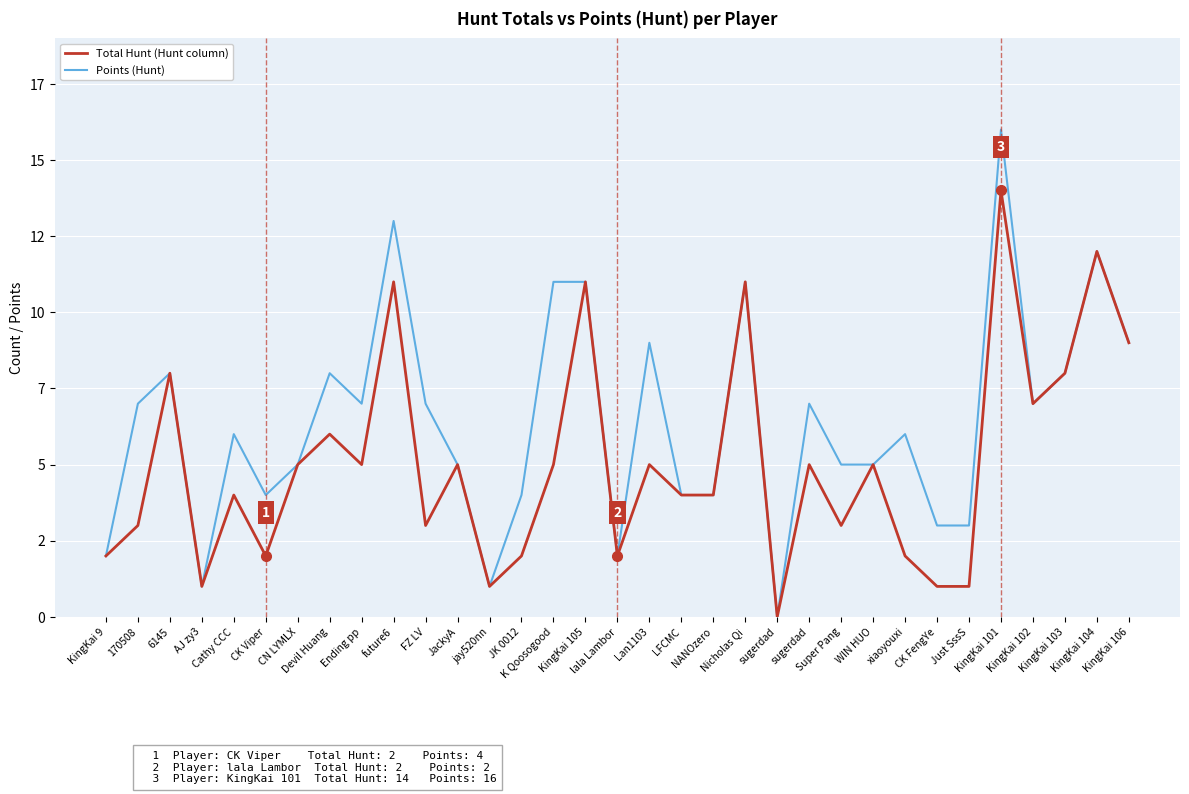

What is the value of the Points (Hunt) point at the 6th from the left?

4